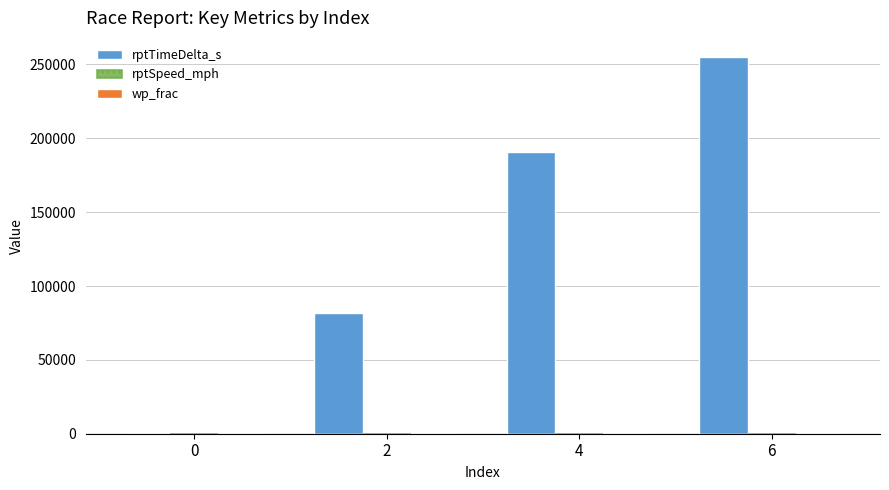

The value of rptTimeDelta_s at 4 is 57438.4. True or false?

False